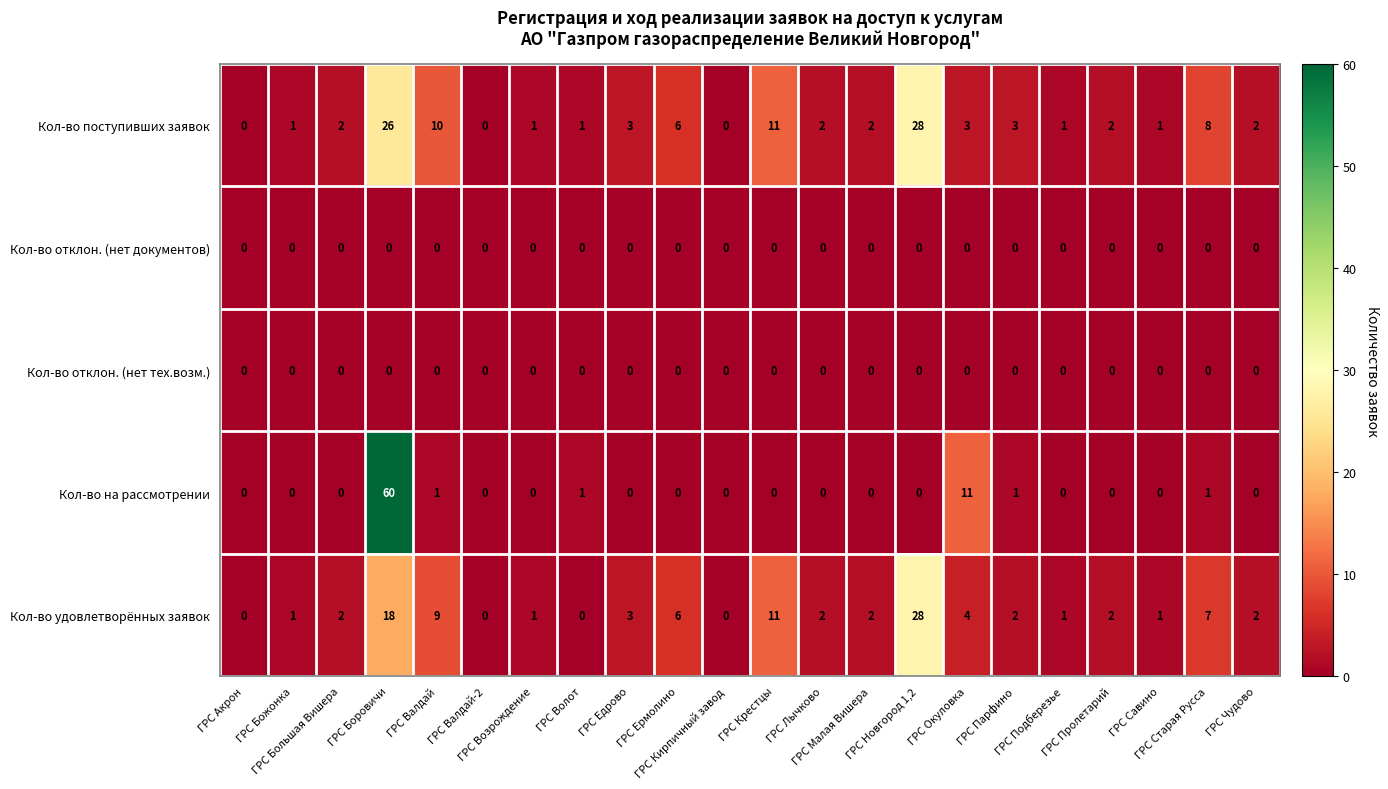

Which series has the largest range (max minus min)?

Кол-во на рассмотрении